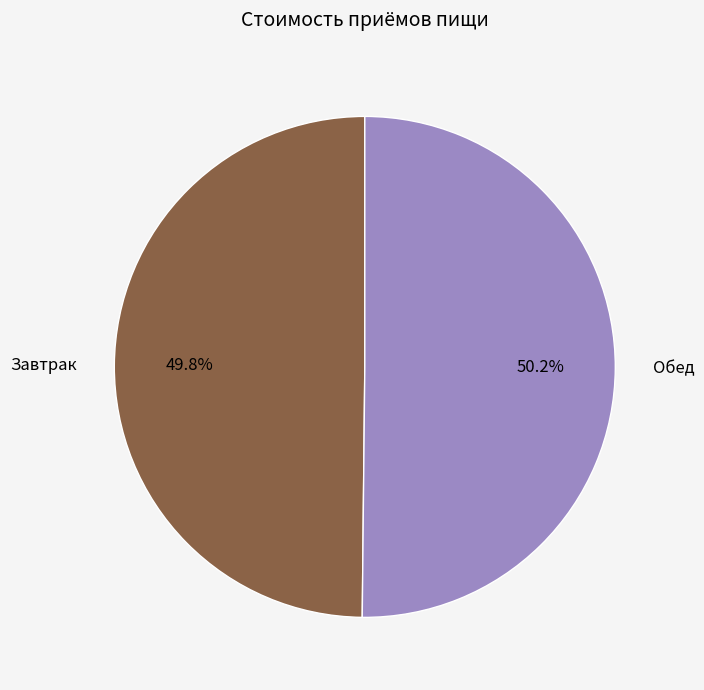

To the nearest percent, what is the combined percentage of Обед and Завтрак?

100%